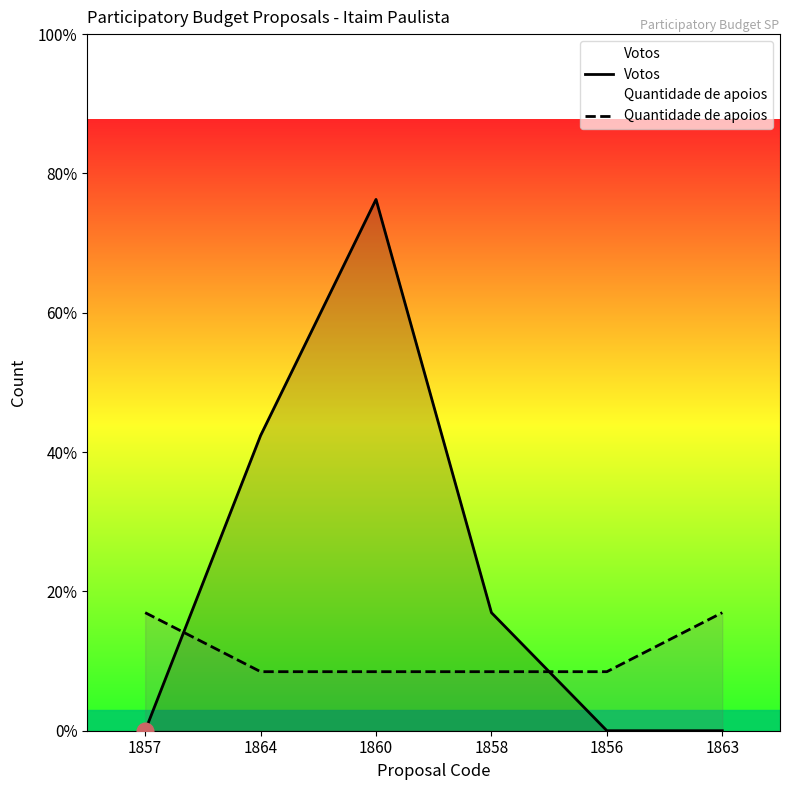

Rank the series by their average value, from highest to lowest.

Votos, Quantidade de apoios